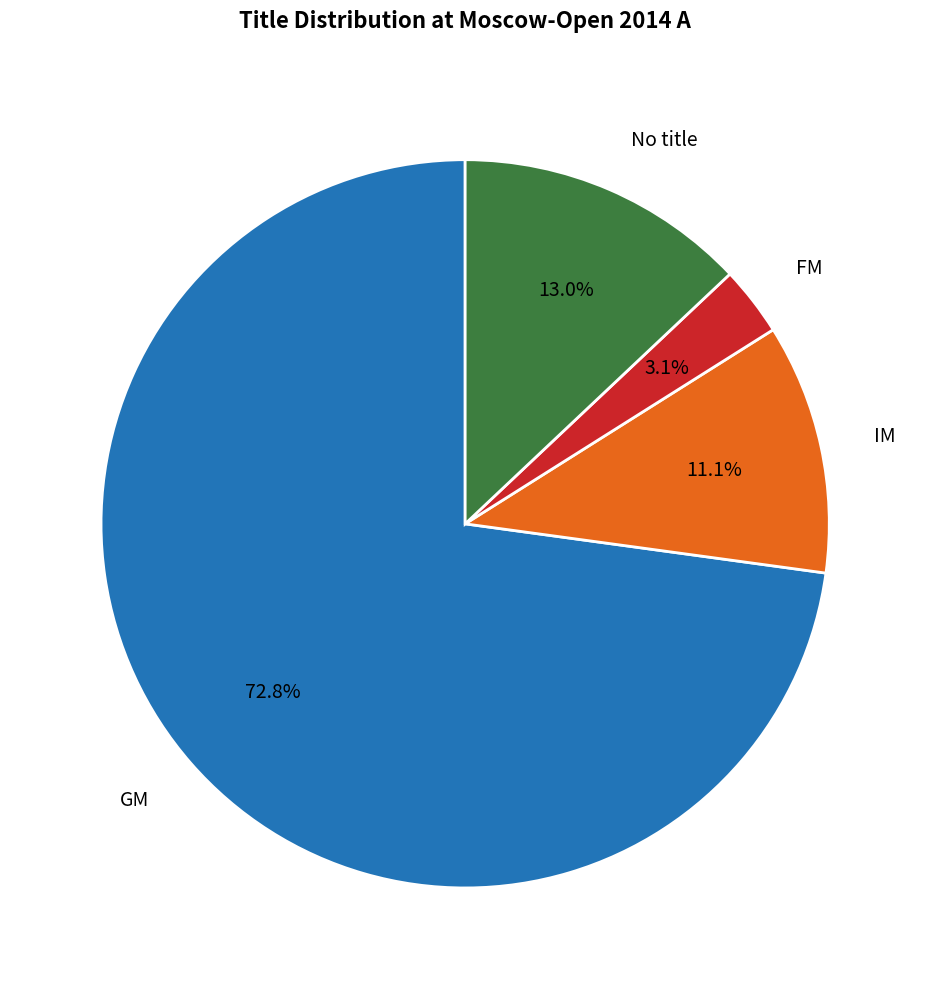

Is there a majority slice in this chart?

Yes